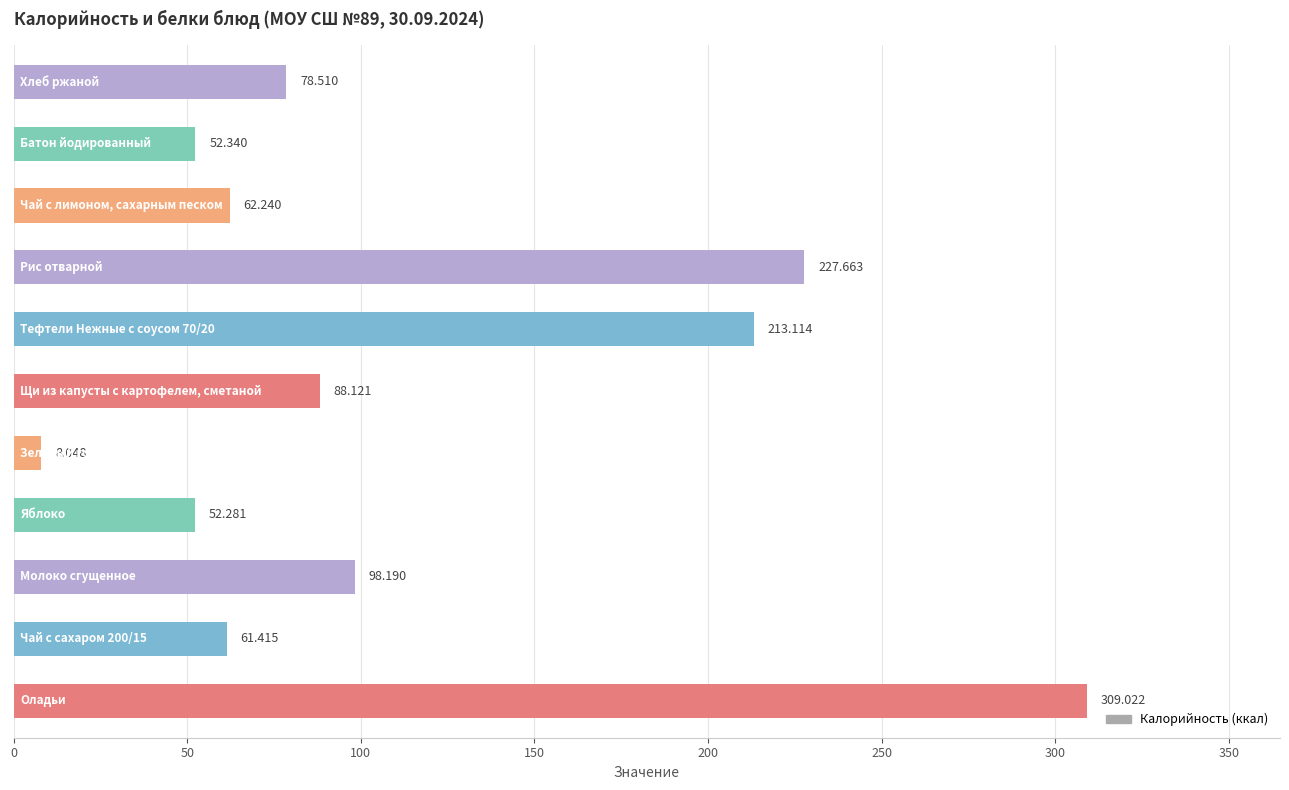

Are the bars horizontal?

Yes